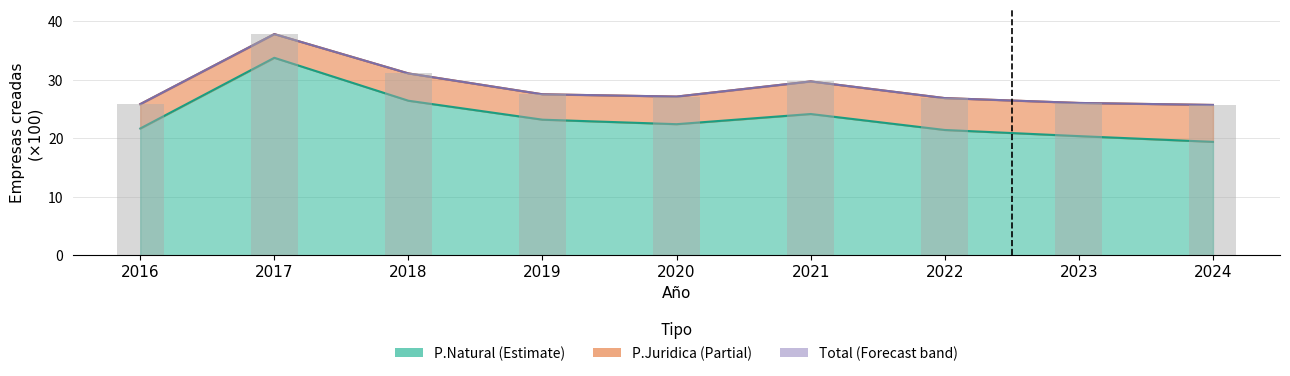

Does the chart contain stacked bars?

No